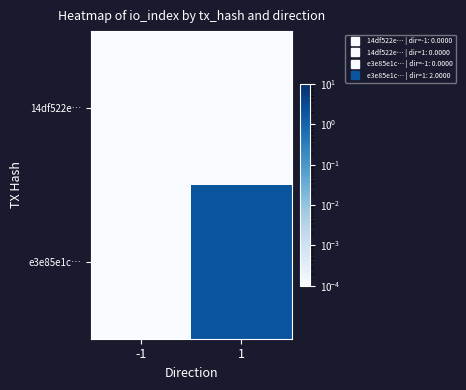

Reading left to right, extract all data points from this chart.

14df522e…: -1=0.0	1=0.0
e3e85e1c…: -1=0.0	1=2.0